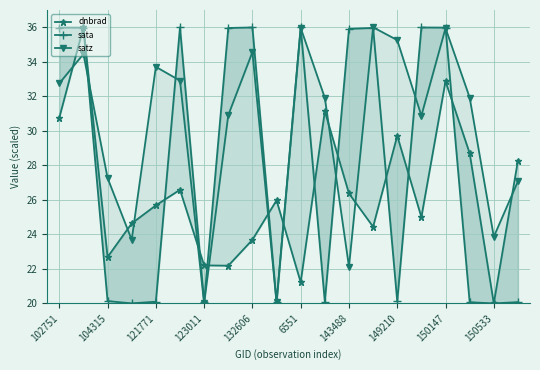

True or false: satz has more than 0 interior local peaks.

True